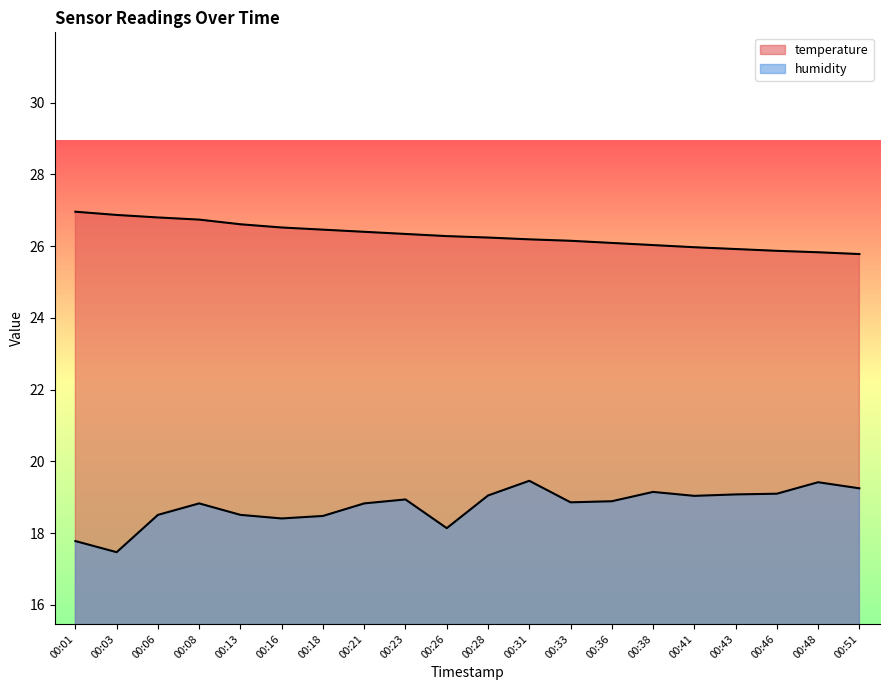

What is the sum of the temperature values at 00:03 and 00:41?

52.8